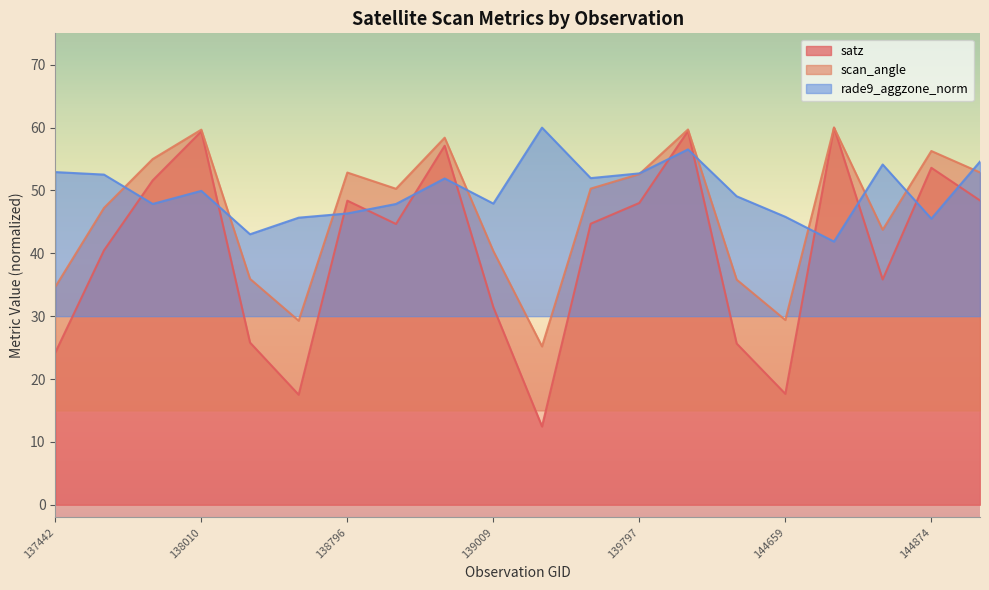

The value of scan_angle at 145054 is 22.9. True or false?

False